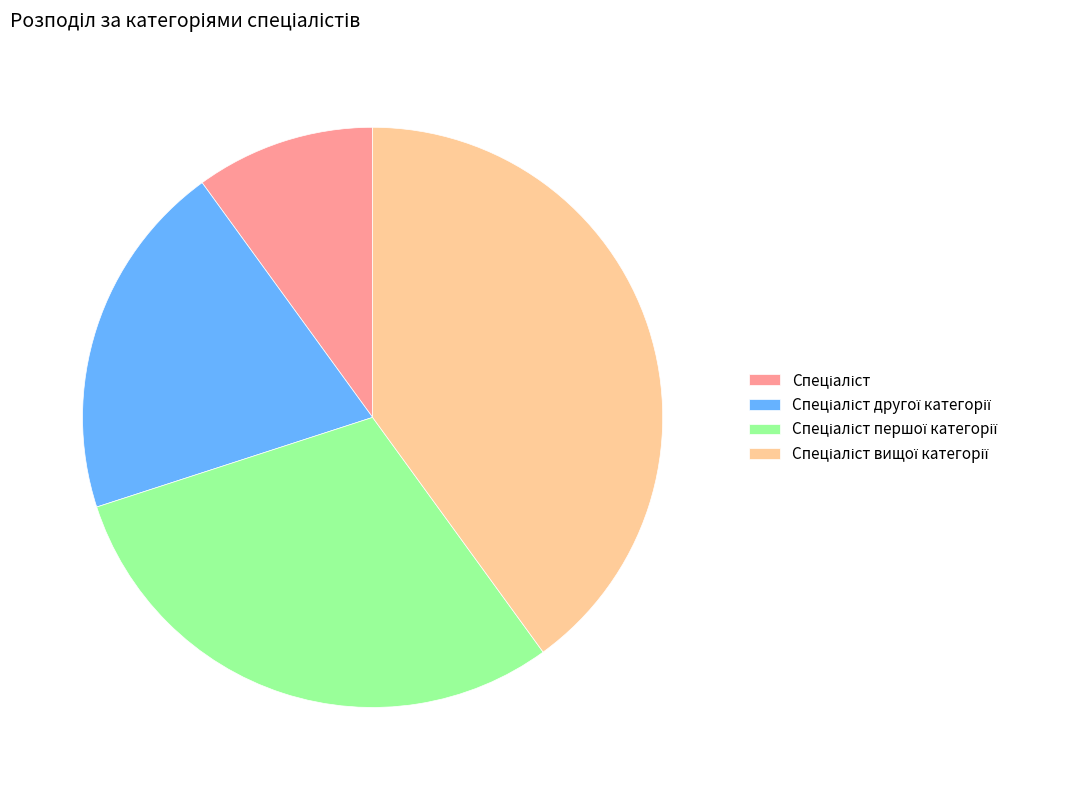

Does any single category account for the majority?

No